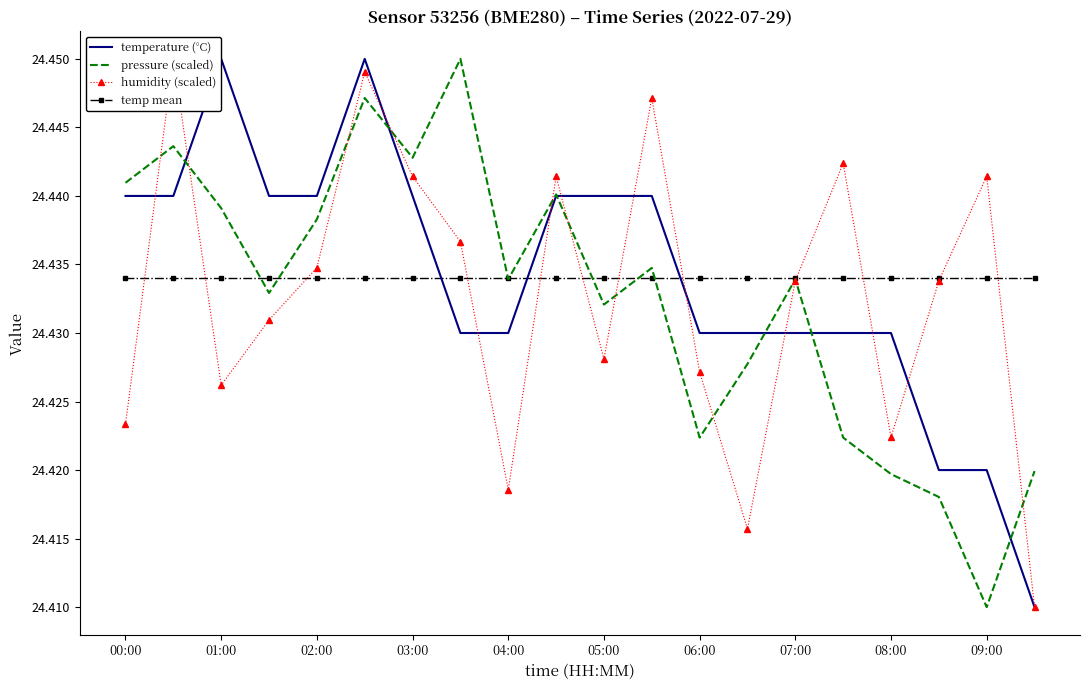

After their last crossing, which series has the higher values: temperature (°C) or temp mean?

temp mean